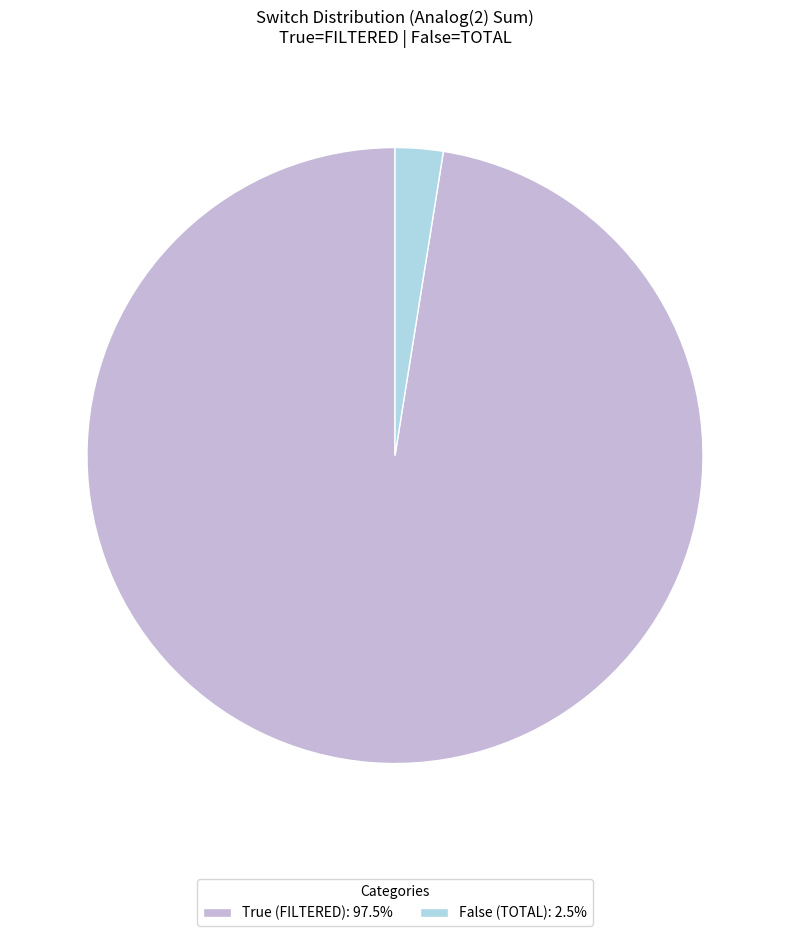

Does any single category account for the majority?

Yes